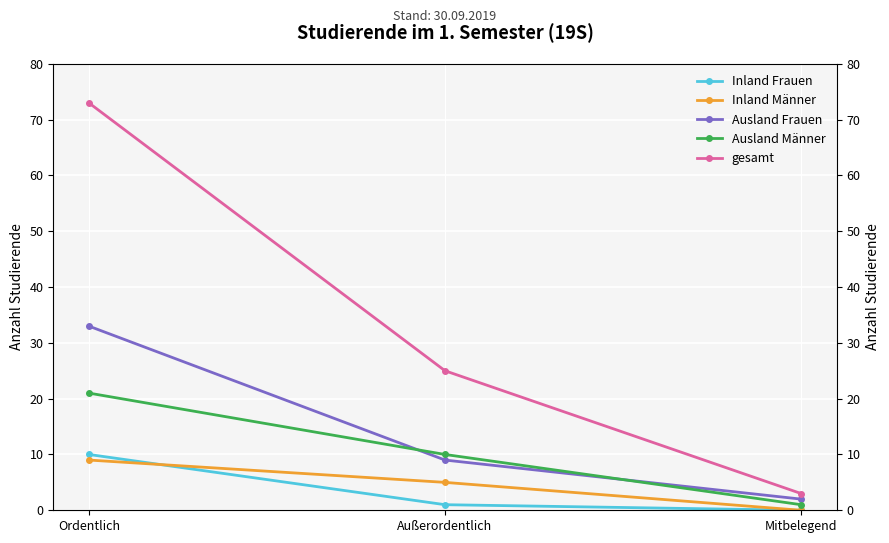

Which category has the highest value in the Ausland Frauen series?

Ordentlich